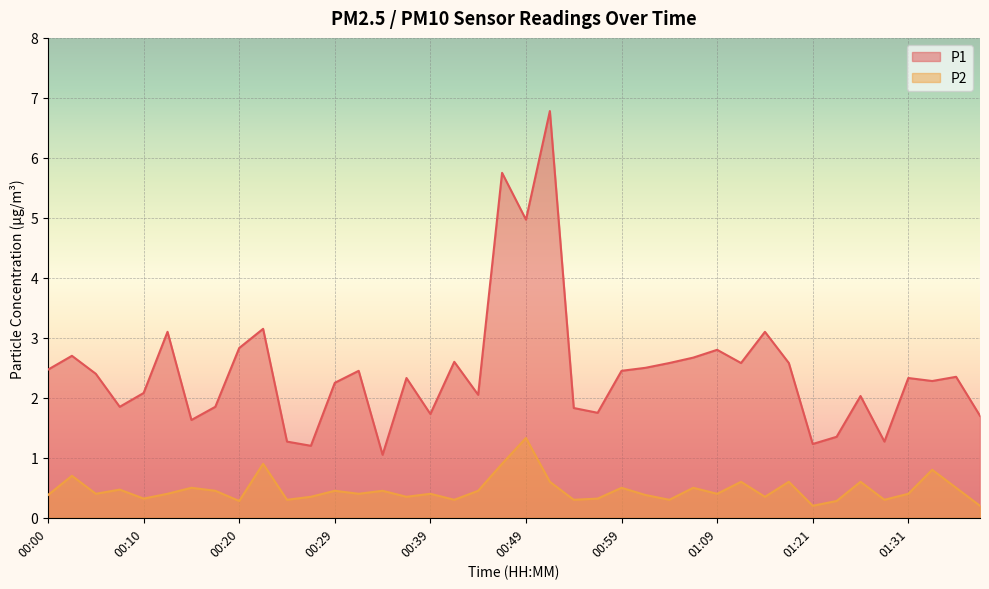

What is the label of the 38th point from the right?

00:05